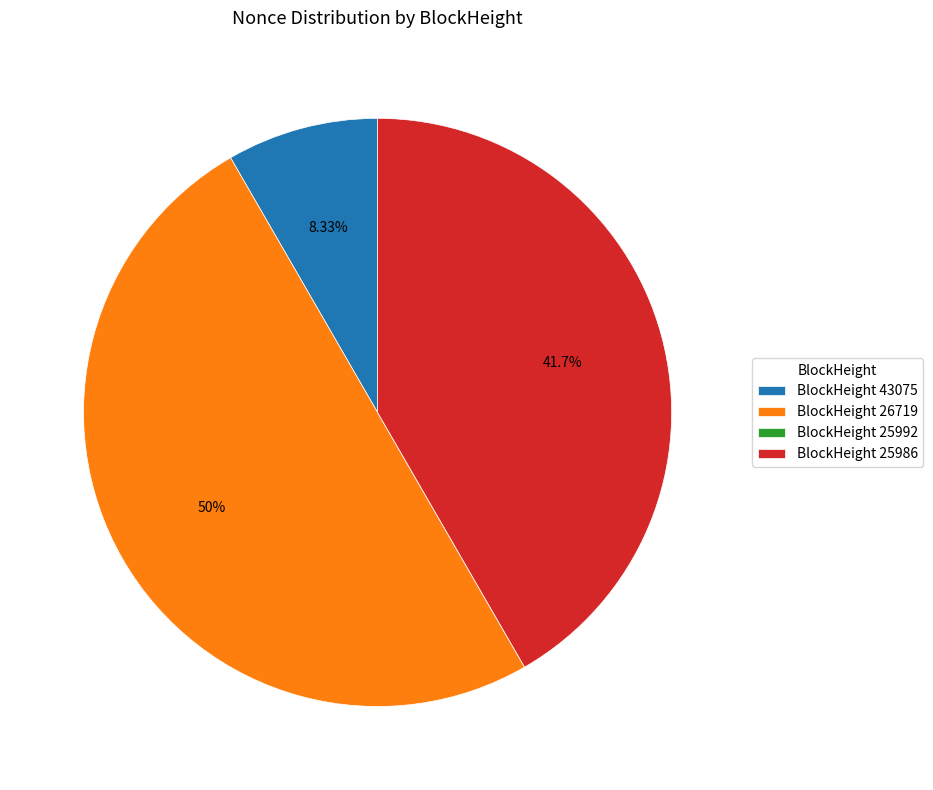

Which has a higher value, BlockHeight 43075 or BlockHeight 26719?

BlockHeight 26719